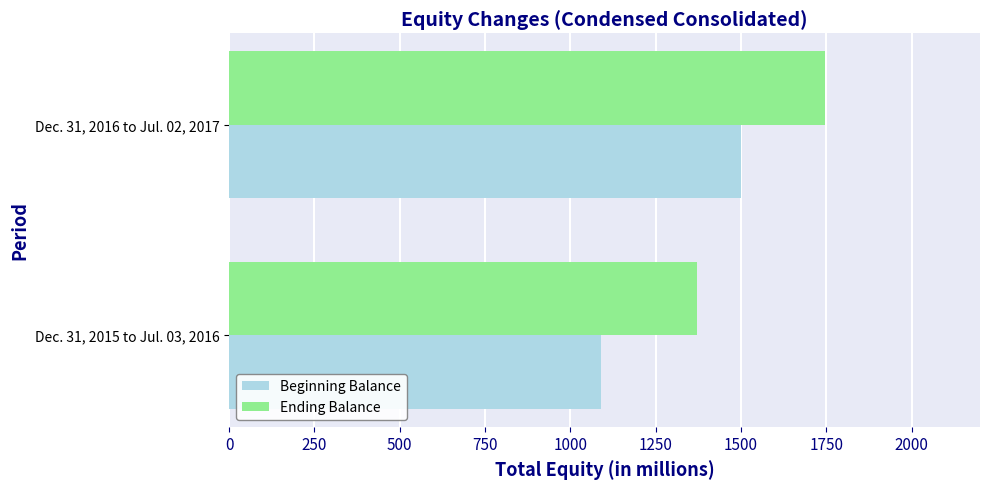

At which label does Ending Balance reach its minimum?

Dec. 31, 2015 to Jul. 03, 2016